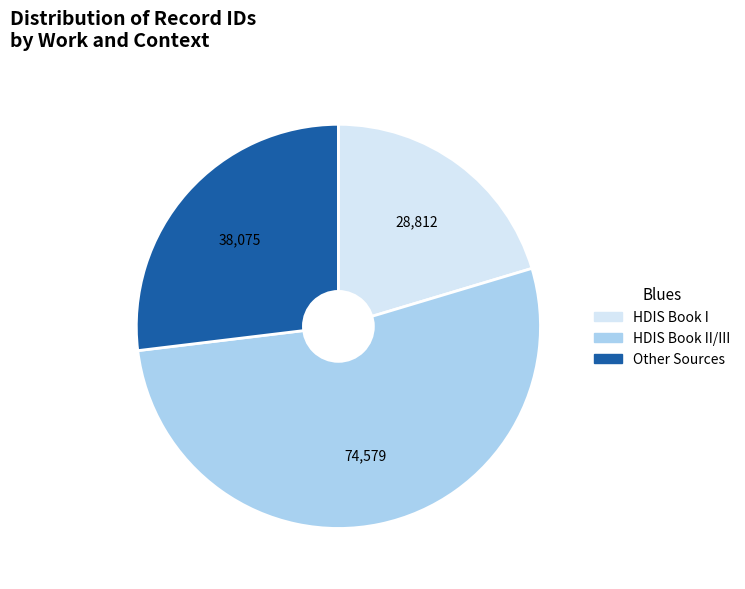

Does any single category account for the majority?

Yes